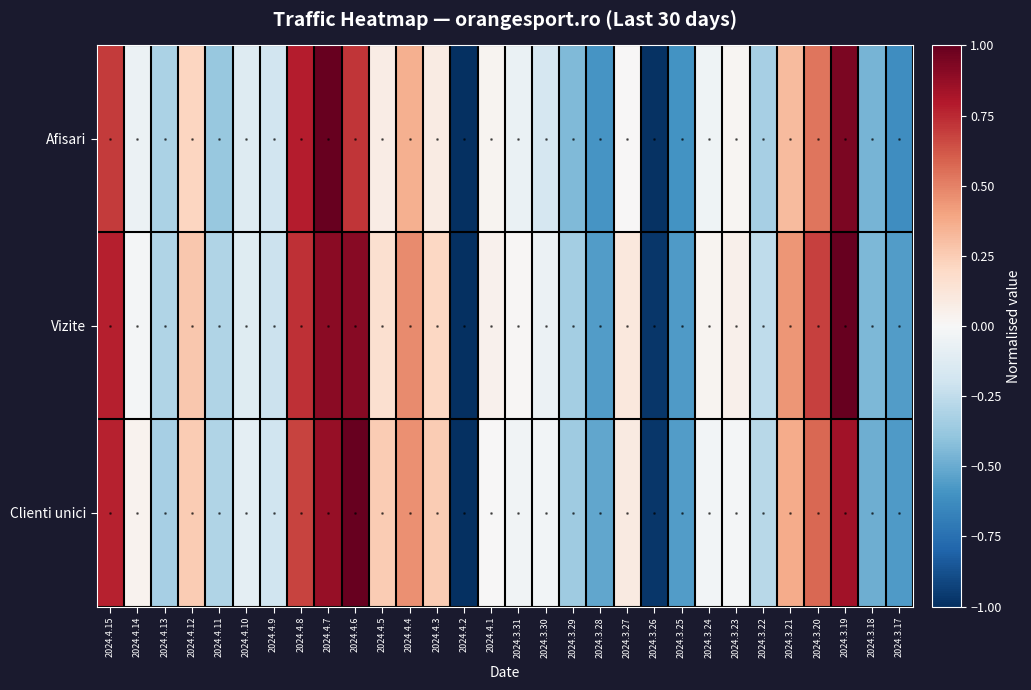

Reading left to right, extract all data points from this chart.

Afisari: 2024.4.15=0.7	2024.4.14=-0.1	2024.4.13=-0.3	2024.4.12=0.2	2024.4.11=-0.4	2024.4.10=-0.1	2024.4.9=-0.2	2024.4.8=0.8	2024.4.7=1.0	2024.4.6=0.7	2024.4.5=0.1	2024.4.4=0.4	2024.4.3=0.1	2024.4.2=-1.0	2024.4.1=0.0	2024.3.31=-0.1	2024.3.30=-0.2	2024.3.29=-0.4	2024.3.28=-0.6	2024.3.27=0.0	2024.3.26=-1.0	2024.3.25=-0.6	2024.3.24=-0.0	2024.3.23=0.0	2024.3.22=-0.3	2024.3.21=0.3	2024.3.20=0.5	2024.3.19=0.9	2024.3.18=-0.5	2024.3.17=-0.6
Vizite: 2024.4.15=0.8	2024.4.14=-0.0	2024.4.13=-0.3	2024.4.12=0.3	2024.4.11=-0.3	2024.4.10=-0.1	2024.4.9=-0.2	2024.4.8=0.7	2024.4.7=0.9	2024.4.6=0.9	2024.4.5=0.2	2024.4.4=0.5	2024.4.3=0.2	2024.4.2=-1.0	2024.4.1=0.0	2024.3.31=0.0	2024.3.30=-0.1	2024.3.29=-0.3	2024.3.28=-0.6	2024.3.27=0.1	2024.3.26=-1.0	2024.3.25=-0.6	2024.3.24=0.0	2024.3.23=0.1	2024.3.22=-0.3	2024.3.21=0.4	2024.3.20=0.7	2024.3.19=1.0	2024.3.18=-0.5	2024.3.17=-0.6
Clienti unici: 2024.4.15=0.8	2024.4.14=0.0	2024.4.13=-0.3	2024.4.12=0.3	2024.4.11=-0.3	2024.4.10=-0.1	2024.4.9=-0.2	2024.4.8=0.7	2024.4.7=0.9	2024.4.6=1.0	2024.4.5=0.3	2024.4.4=0.5	2024.4.3=0.3	2024.4.2=-1.0	2024.4.1=0.0	2024.3.31=-0.0	2024.3.30=-0.0	2024.3.29=-0.4	2024.3.28=-0.5	2024.3.27=0.1	2024.3.26=-1.0	2024.3.25=-0.6	2024.3.24=-0.0	2024.3.23=-0.0	2024.3.22=-0.3	2024.3.21=0.4	2024.3.20=0.6	2024.3.19=0.8	2024.3.18=-0.5	2024.3.17=-0.6